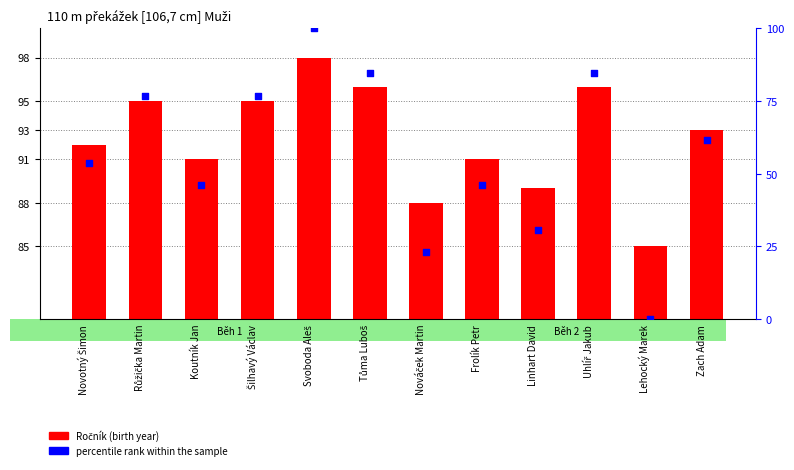

Which series has the largest Y range (max minus min)?

percentile rank within the sample